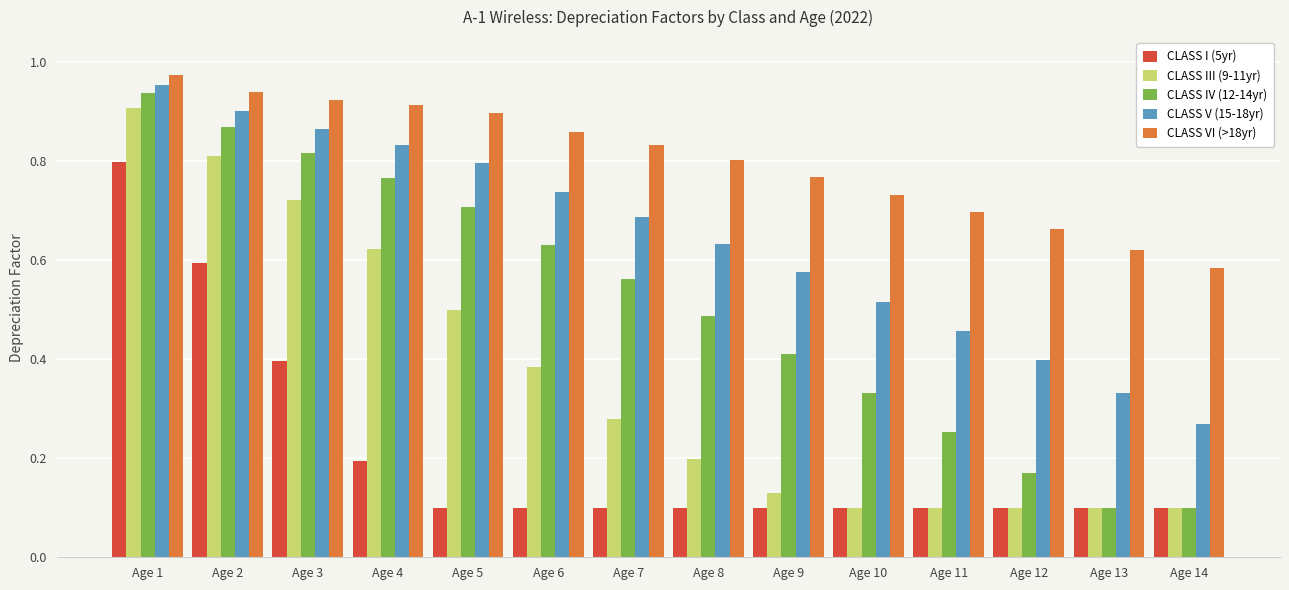

Are the bars grouped side by side (vs. stacked)?

Yes